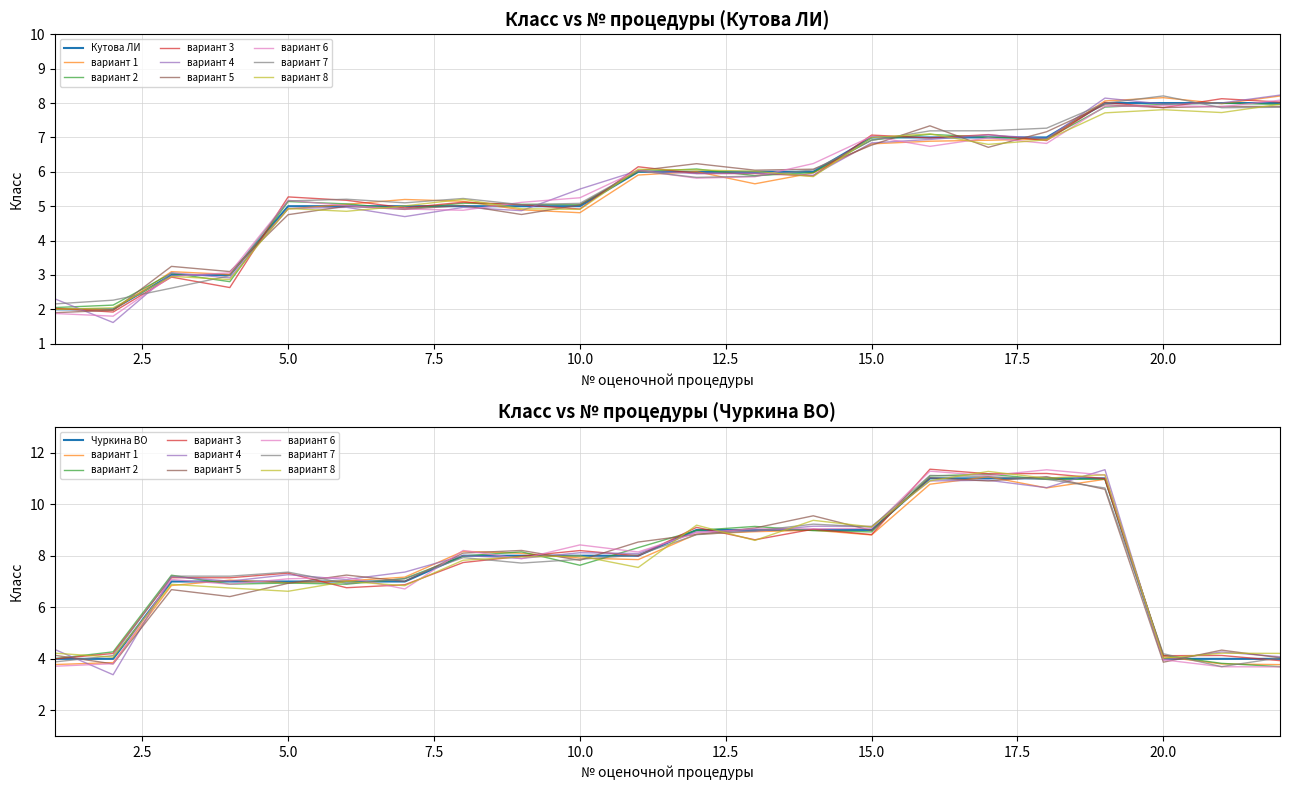

How many Чуркина ВО values are between 7 and 9?

13